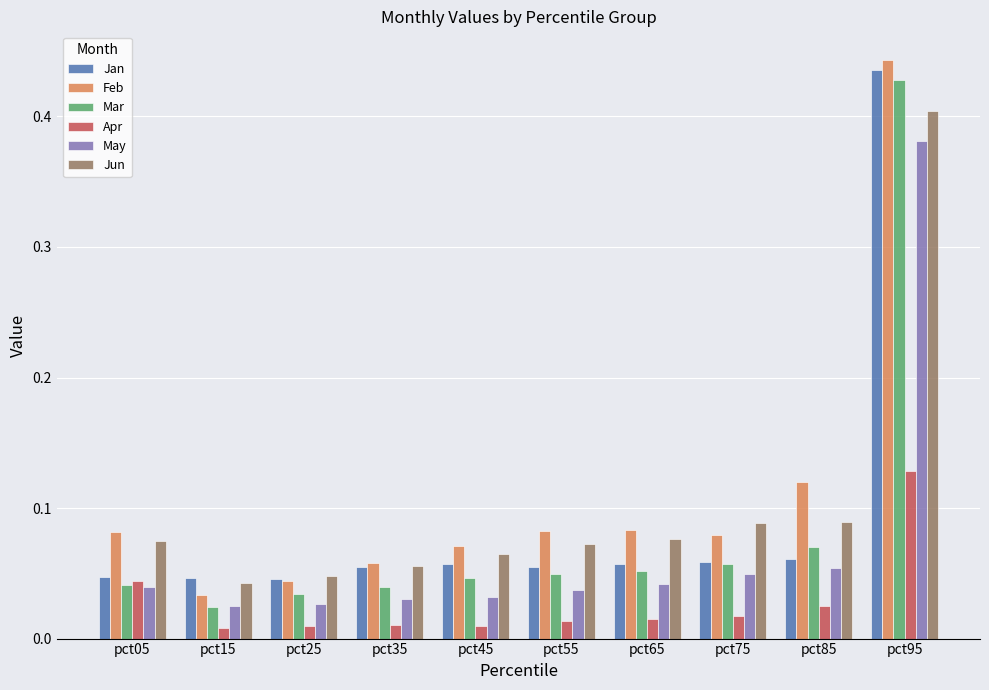

The May series shows 0.1 at pct45. True or false?

False